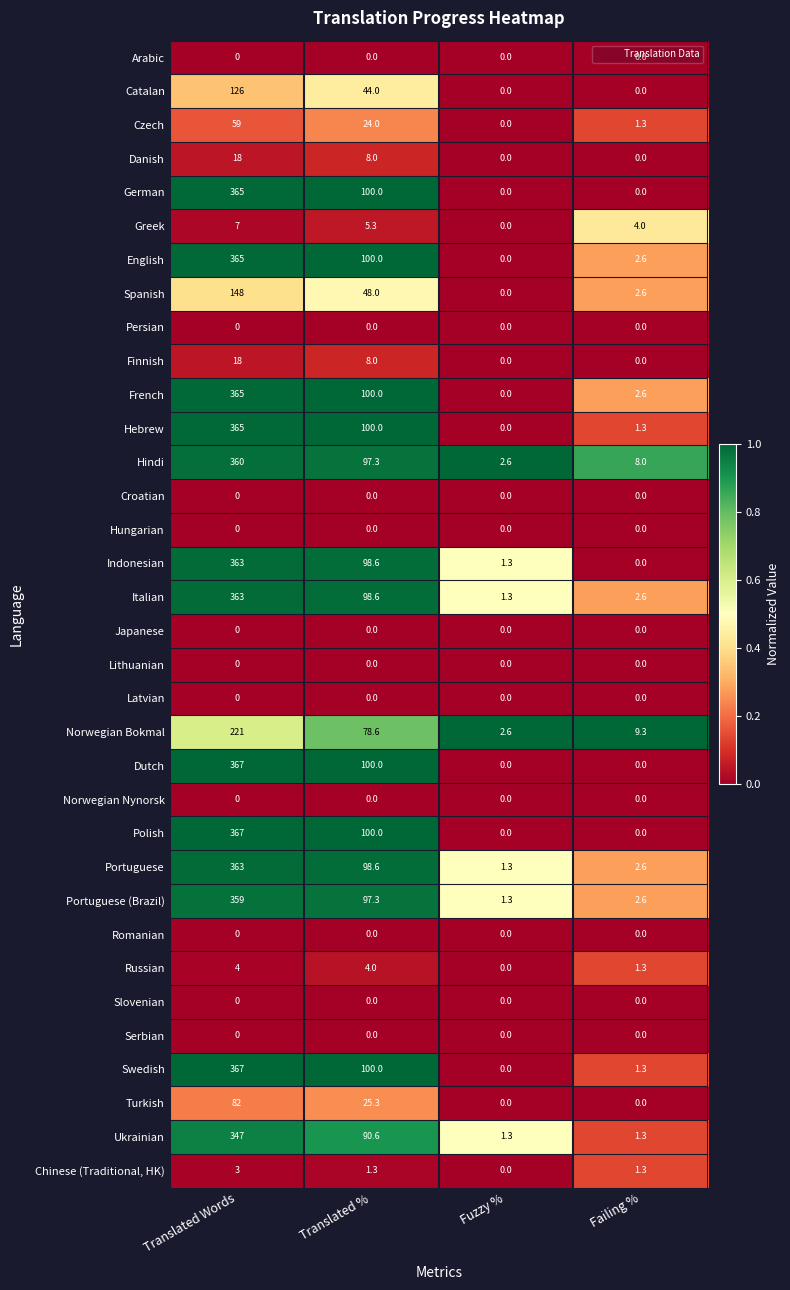

Which series has the largest total across all categories?

Swedish